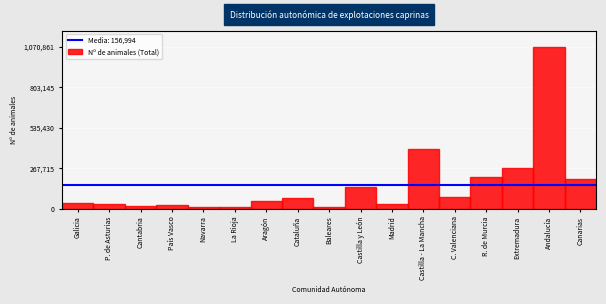

What is the label of the 11th bar from the left?

Madrid